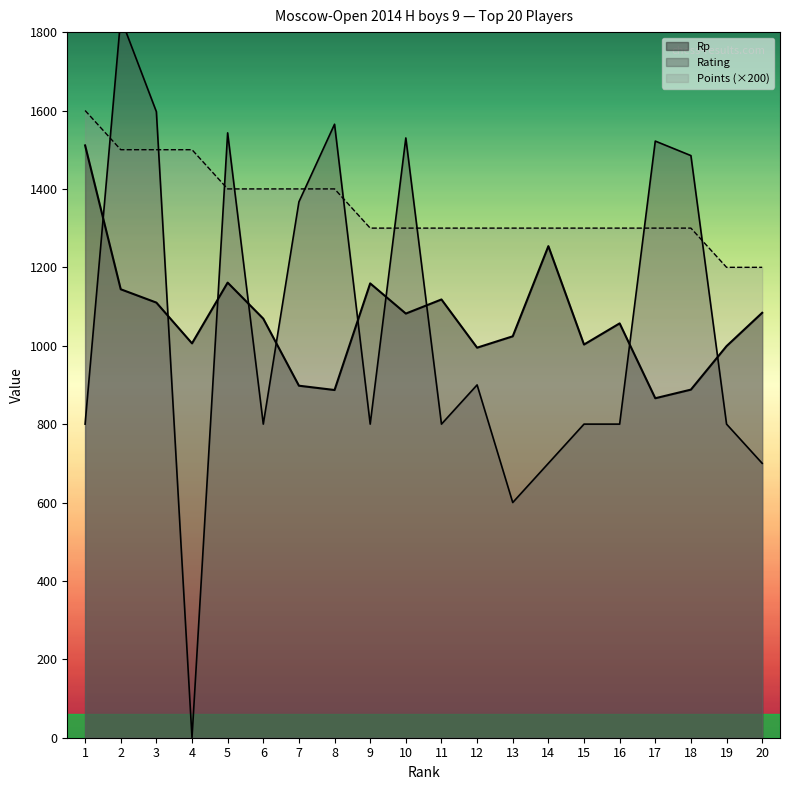

At which category does Rating reach its first local valley?

4